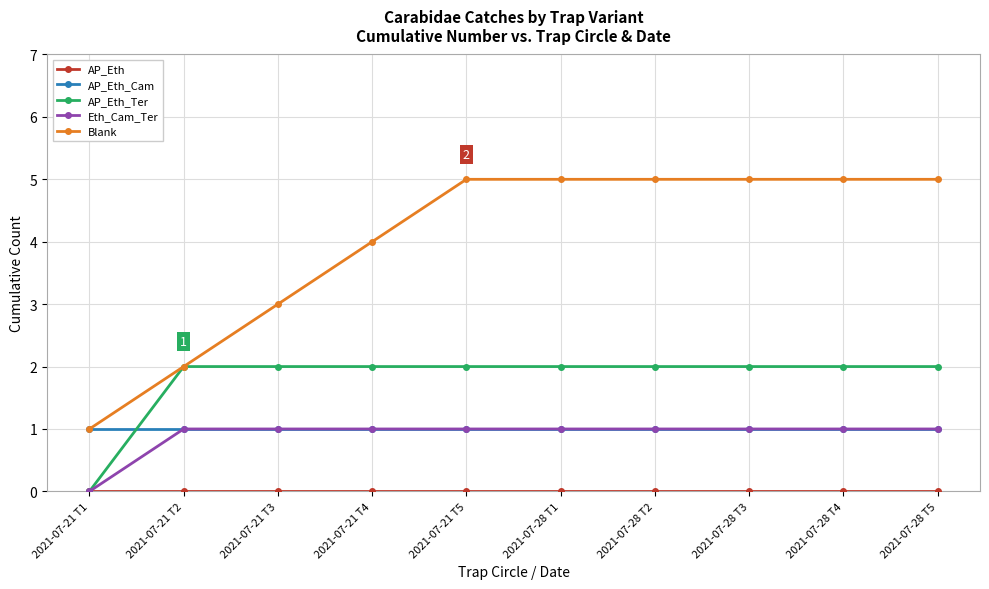

How many data points does each series have?

10